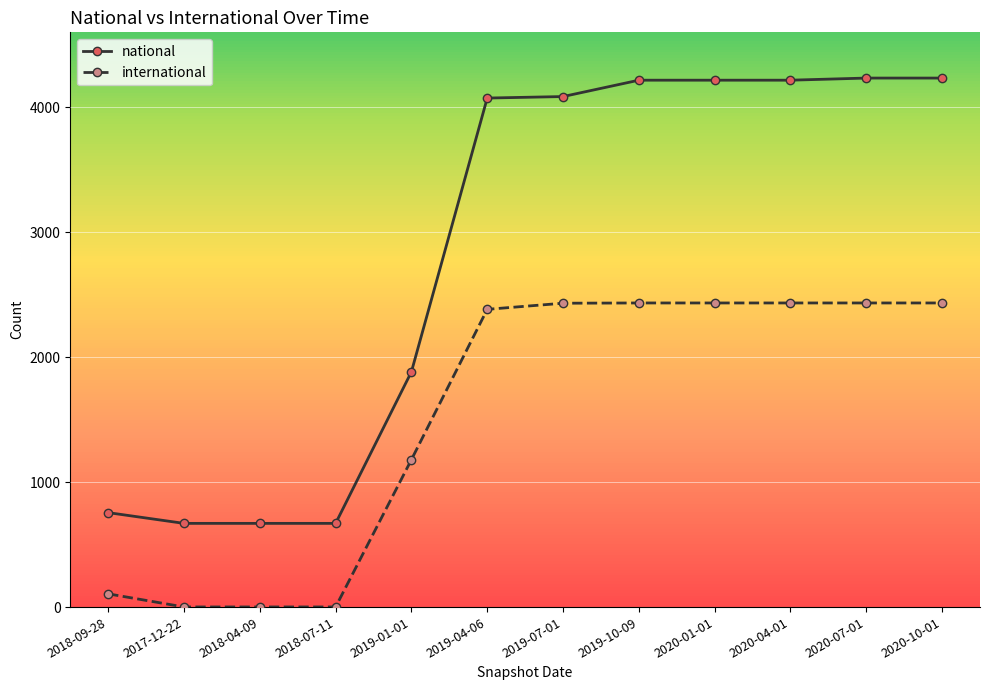

What is the approximate value of international at 2020-04-01, to the nearest 10?

2430